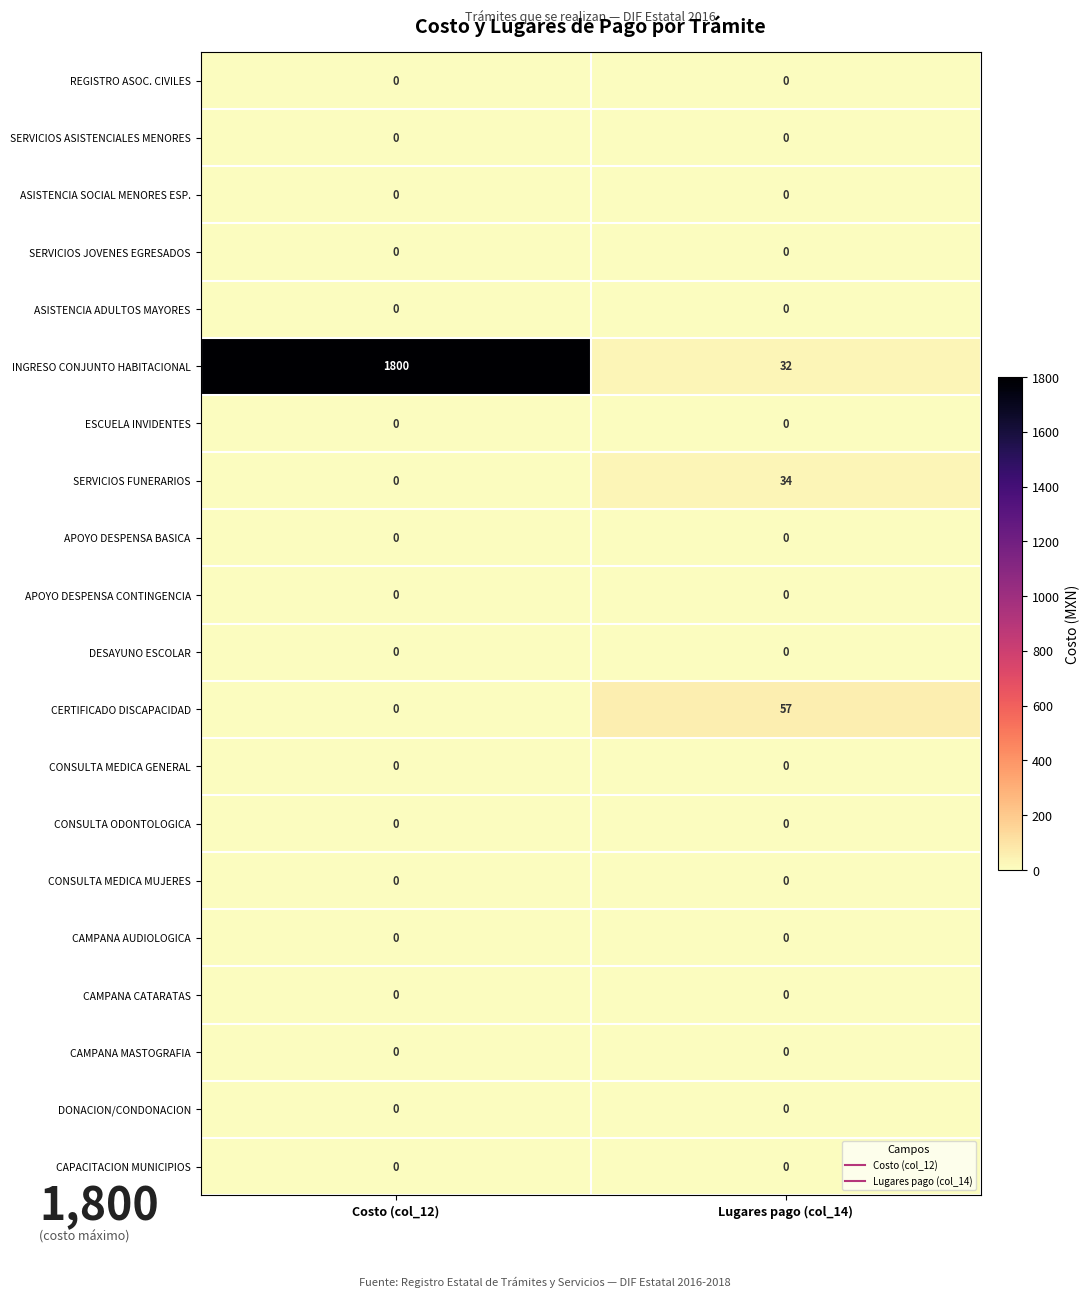

How many series are shown in this chart?

20